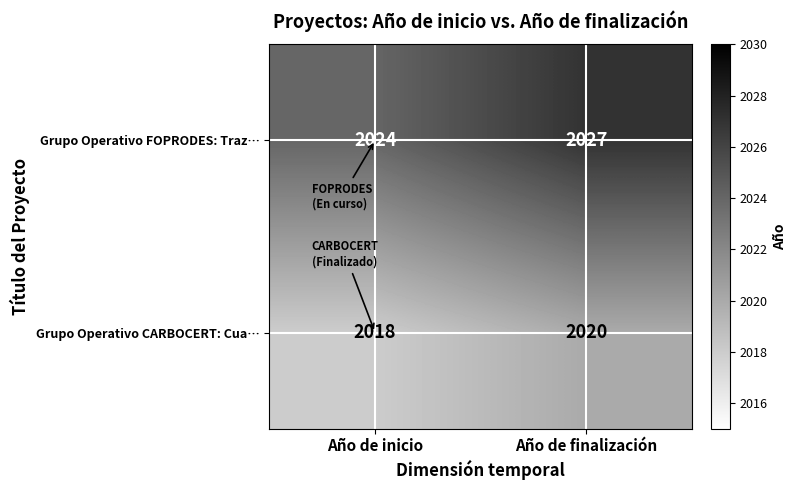

The Grupo Operativo CARBOCERT: Cua… series shows 2020 at Año de finalización. True or false?

True